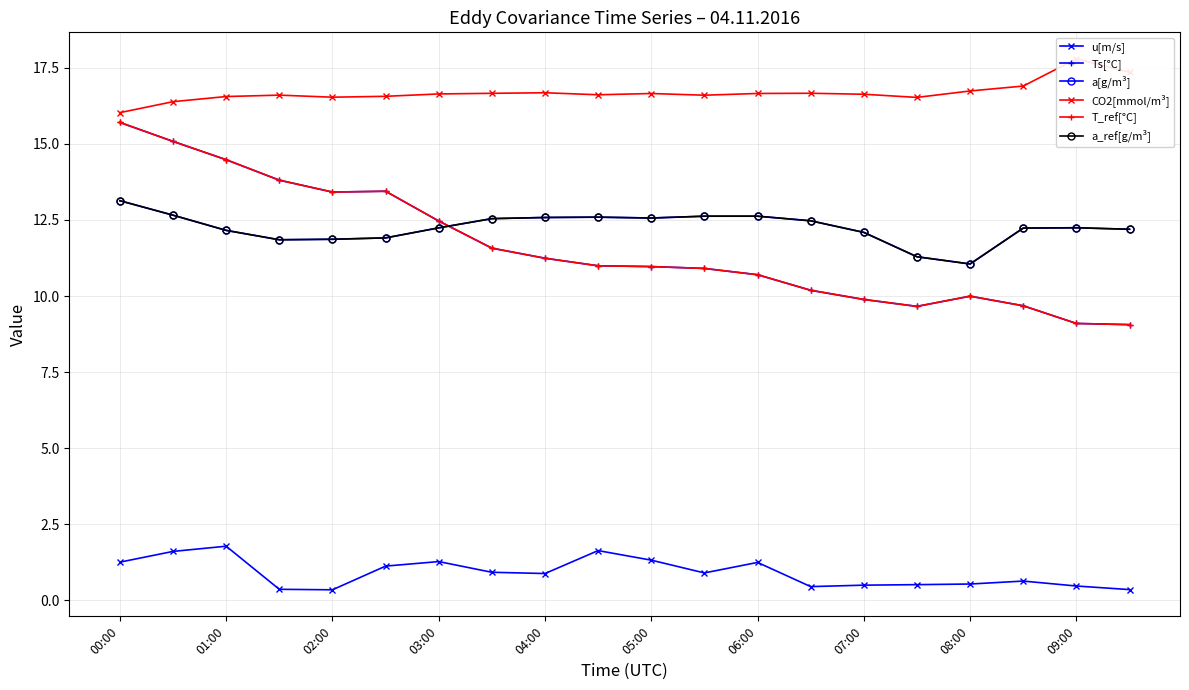

How many interior local valleys does the a_ref[g/m³] series have?

3